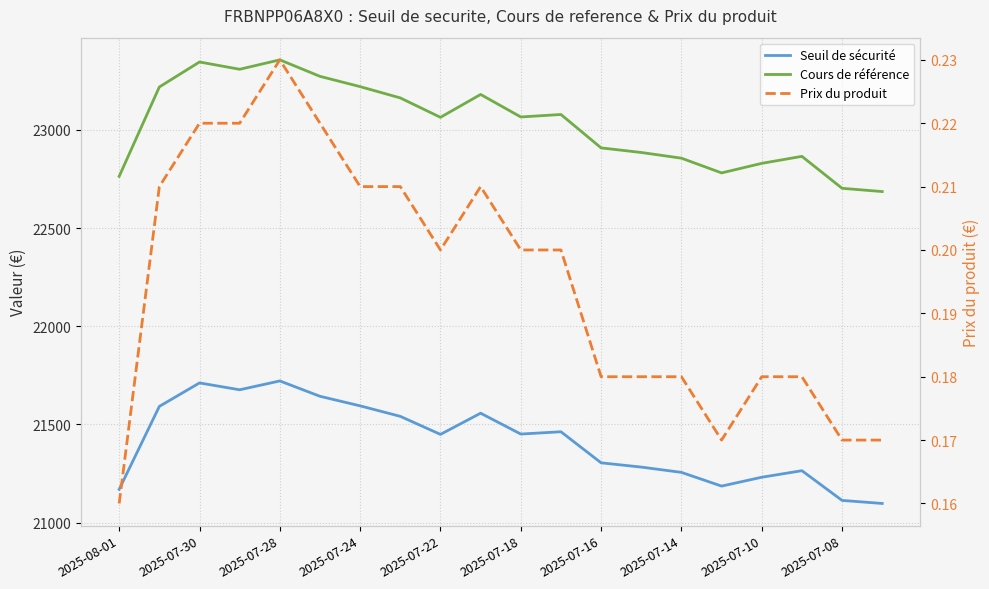

How many series are shown in this chart?

3